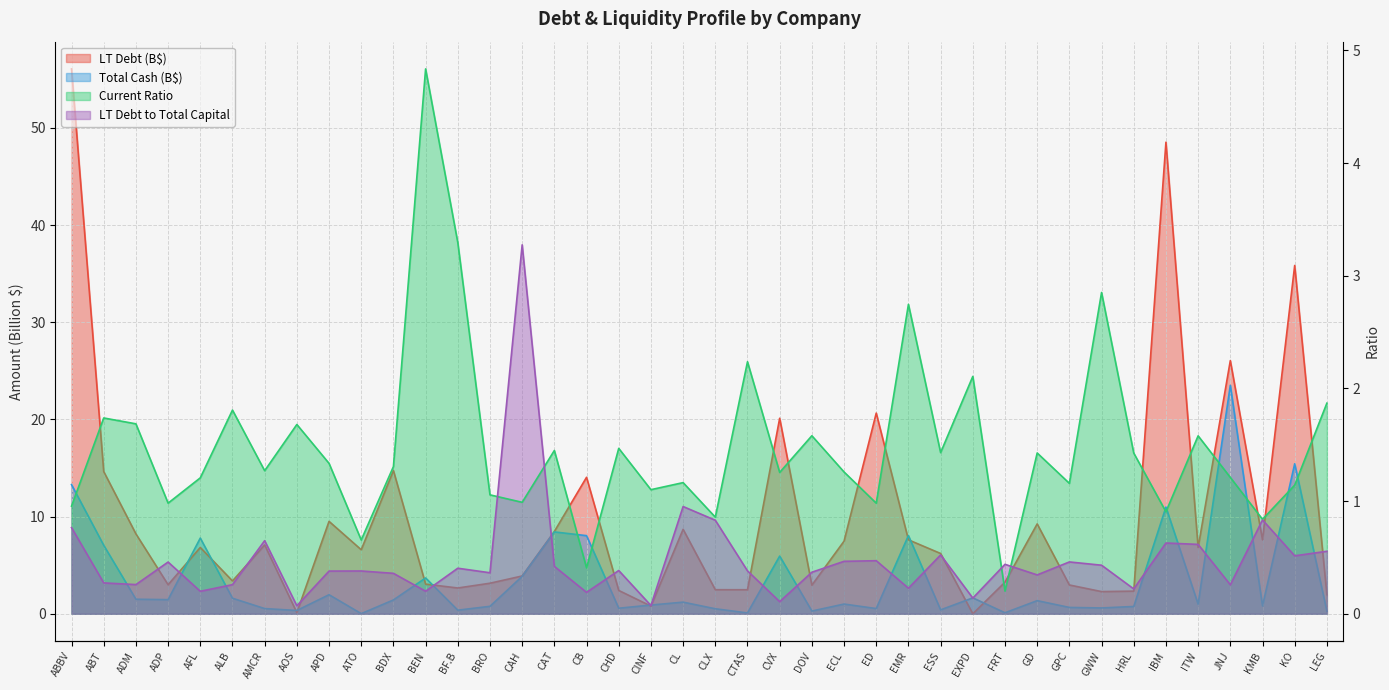

Is the value of LT Debt to Total Capital at BDX greater than the value of Current Ratio at AOS?

No